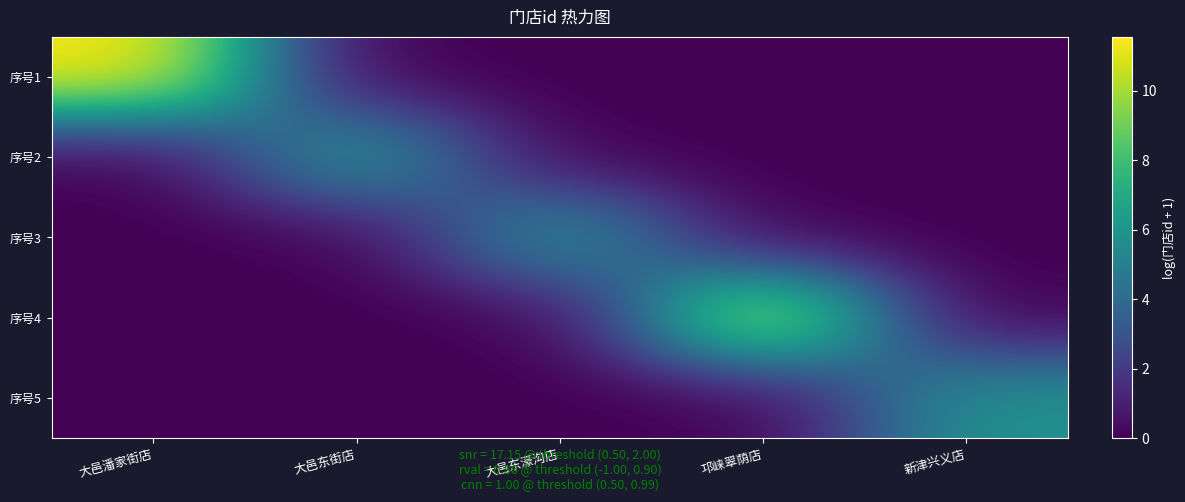

At 大邑东濠沟店, list the series in order from largest to smallest.

序号3, 序号1, 序号2, 序号4, 序号5